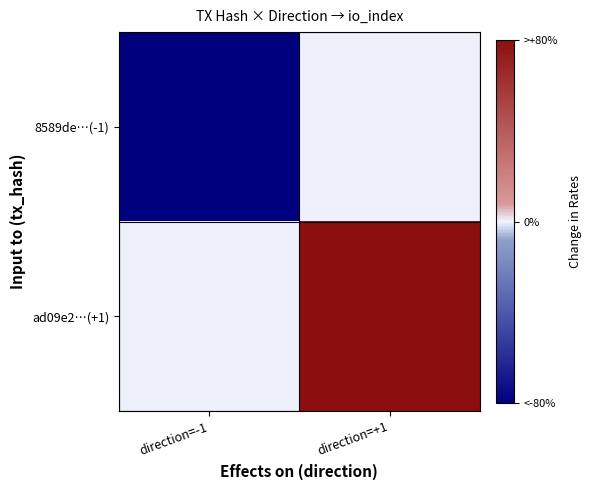

Count the number of data series in this chart.

2